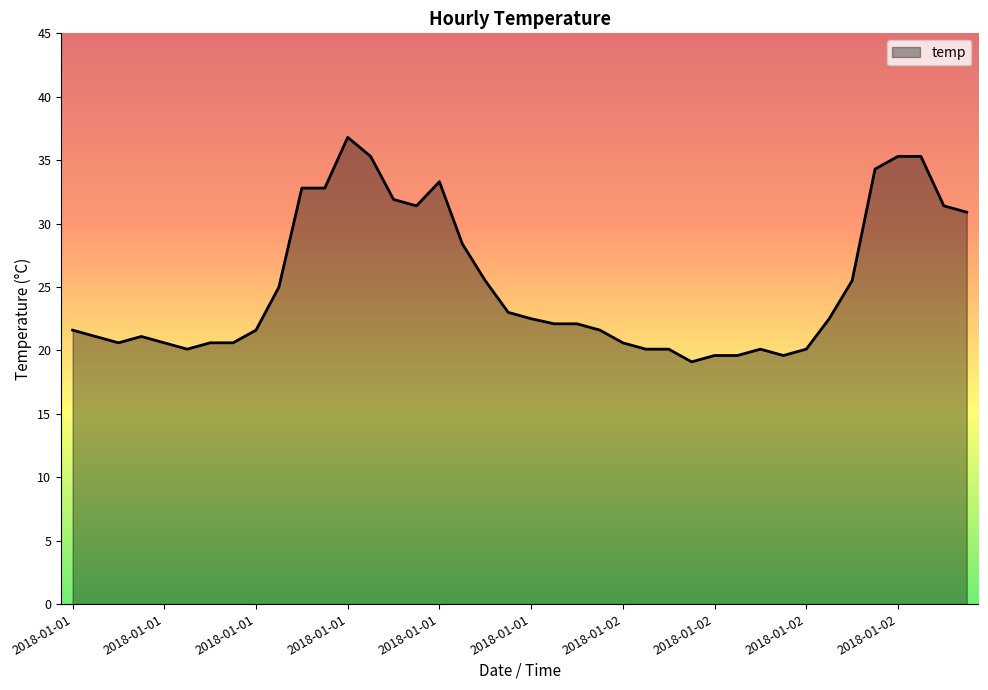

What is the difference between the maximum and minimum values?

17.7